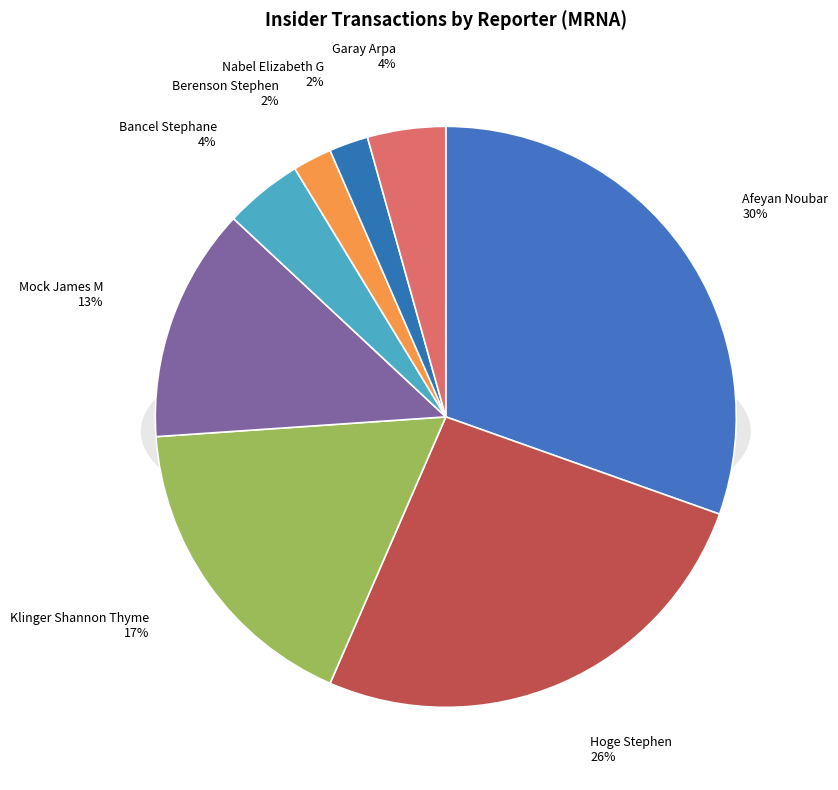

Does Berenson Stephen account for over 50% of the chart?

No